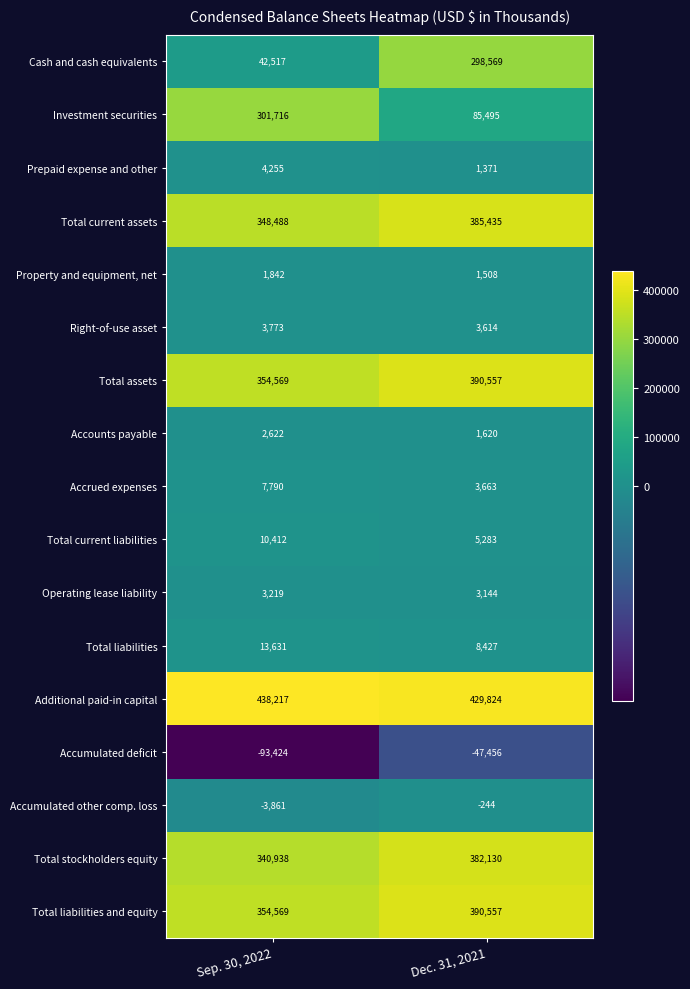

The Additional paid-in capital series shows 429824 at Dec. 31, 2021. True or false?

True